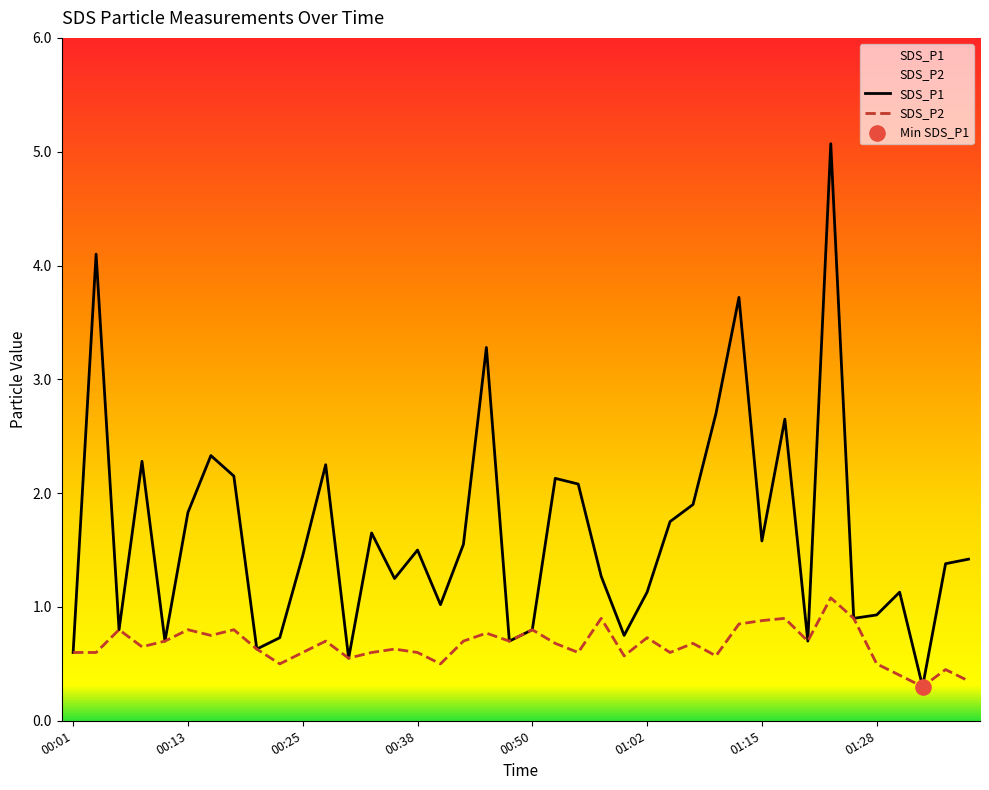

What are all the series names shown in the legend?

SDS_P1, SDS_P2